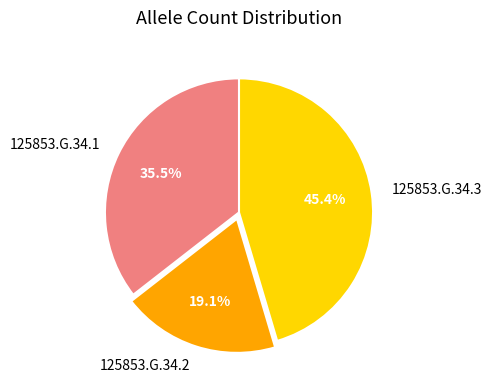

What percentage is the 125853.G.34.2 slice, to the nearest percent?

19%